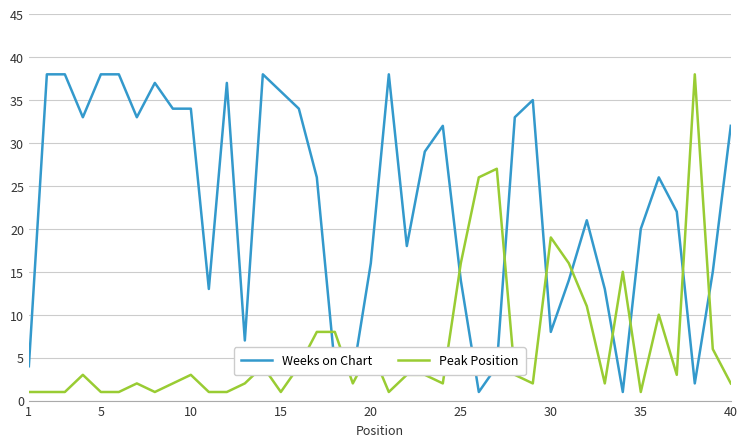

Which series has the largest total across all categories?

Weeks on Chart